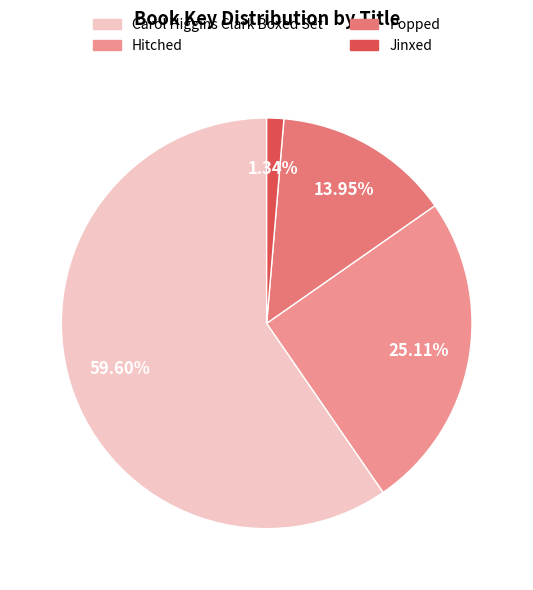

Count the number of slices in the pie.

4